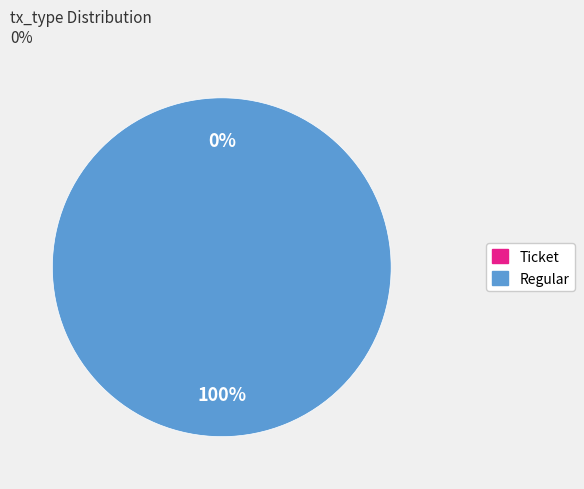

True or false: Regular accounts for 90% of the total.

False